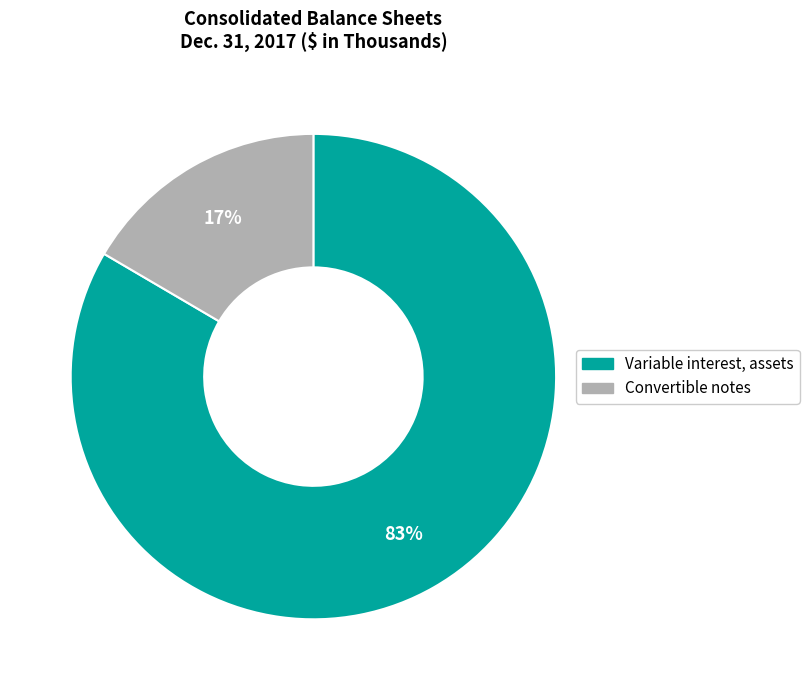

Is there any slice that represents more than half of the pie?

Yes